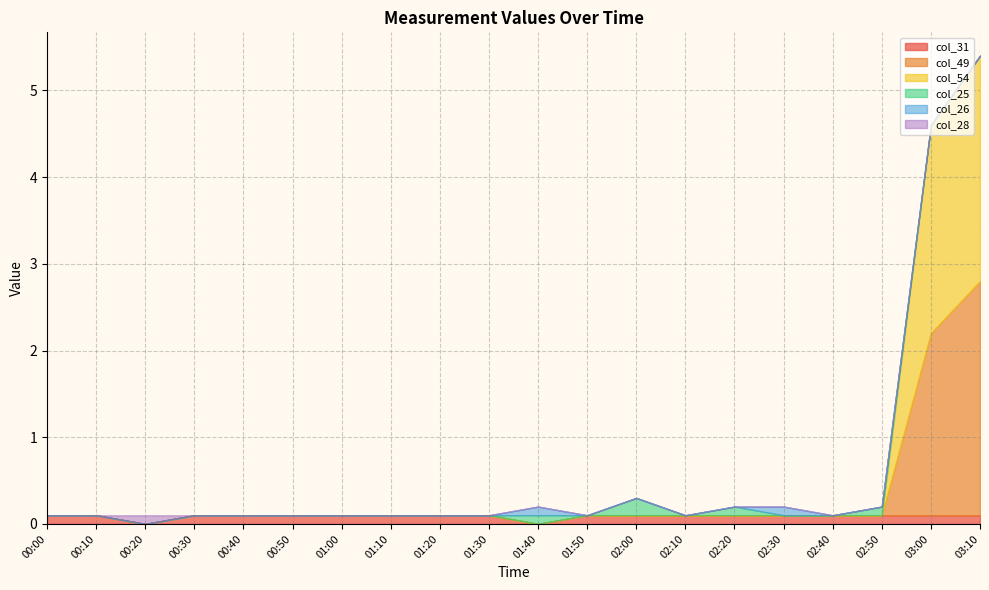

How many intersections are there between col_54 and col_25?

1